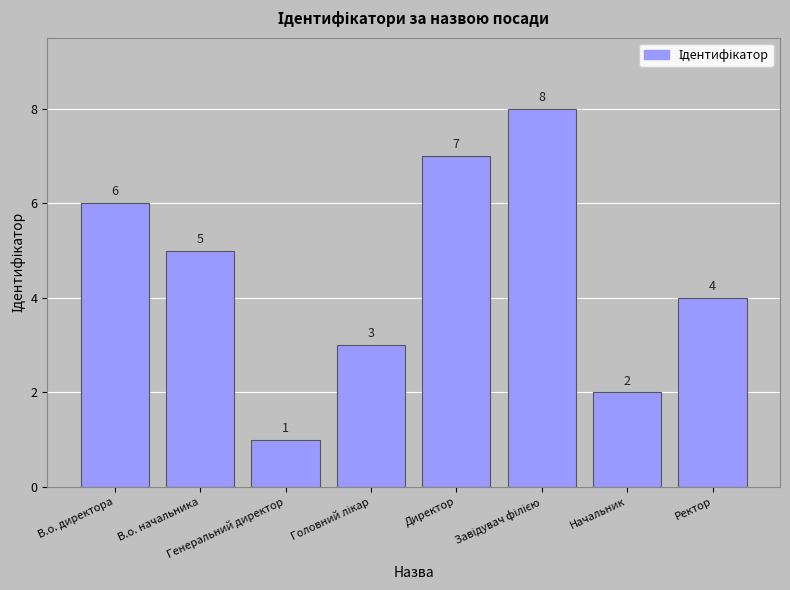

What is the smallest value displayed?

1